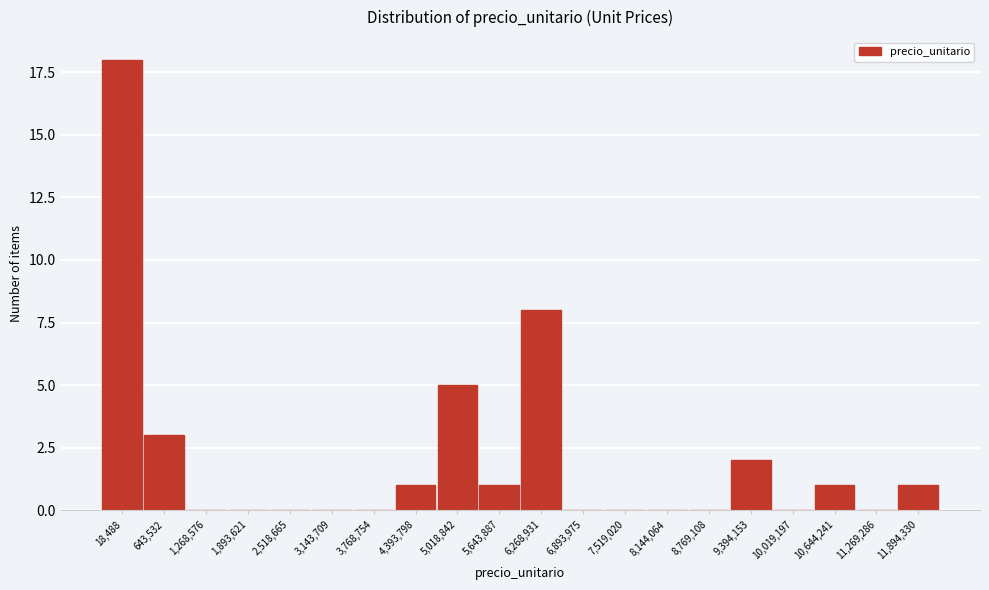

Which category has the highest value across all series?

18,488